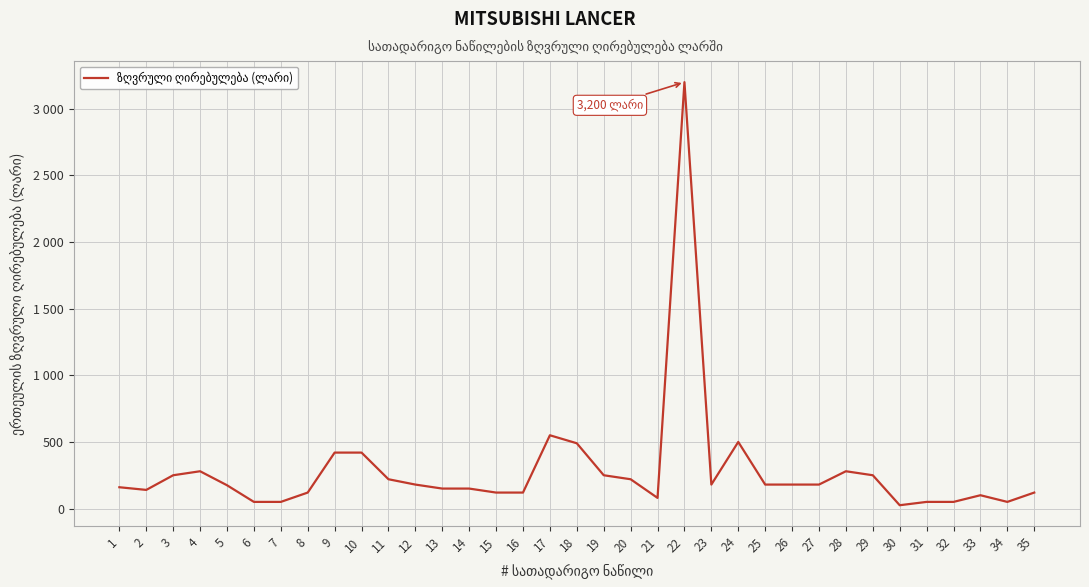

The value at 31 is 12. True or false?

False